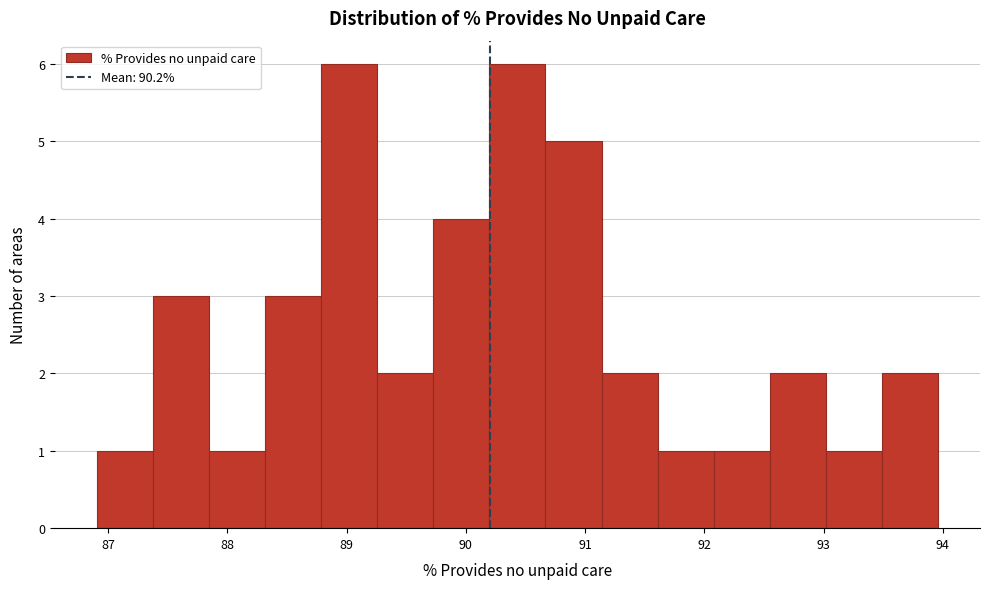

How tall is the bar that spans 87.4 to 87.8 on the x-axis? Neither the bar edges nor the heights are printed on the chart, so give them approximately, as read against the axes.

3